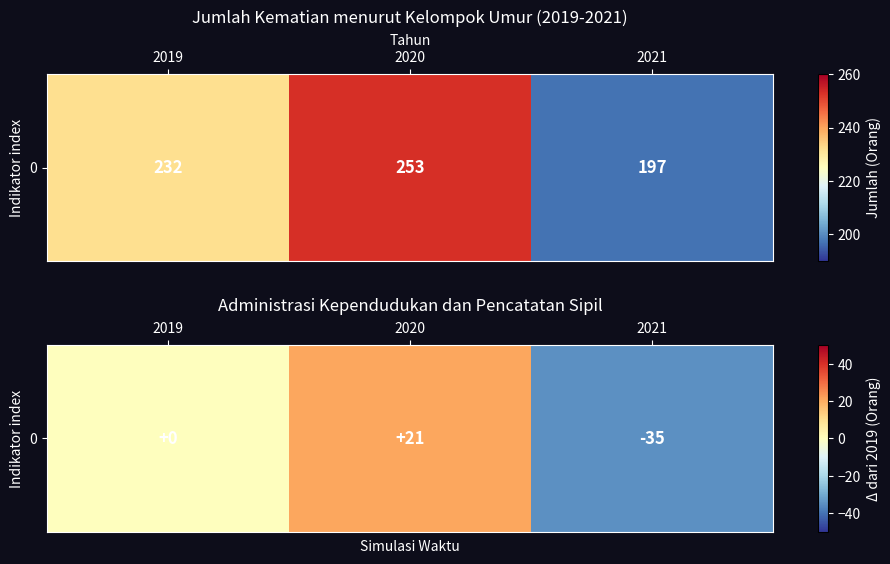

What is the minimum value shown in the chart?

-35